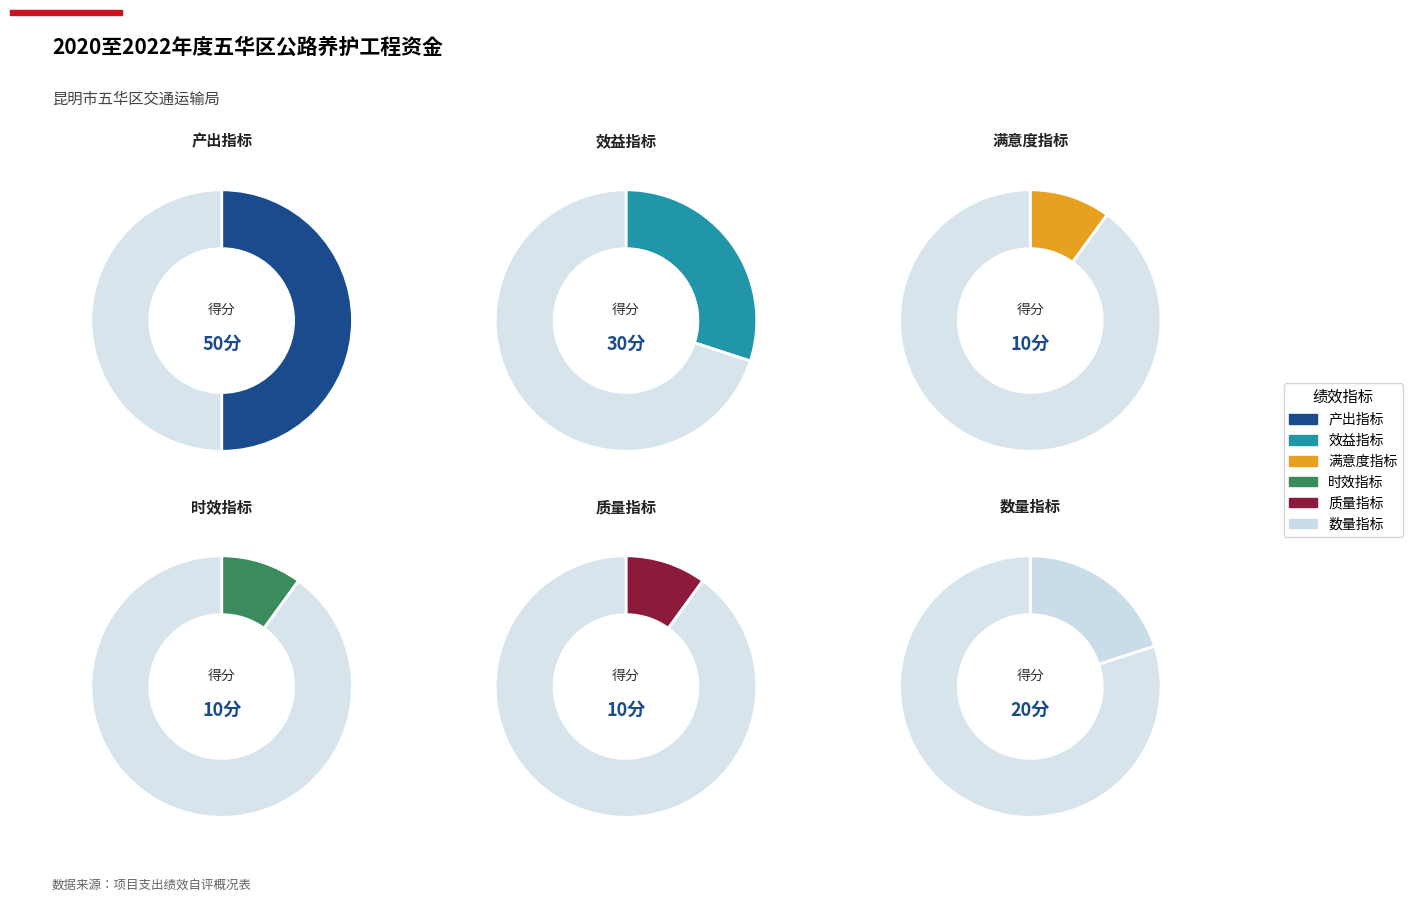

Count the number of slices in the pie.

6